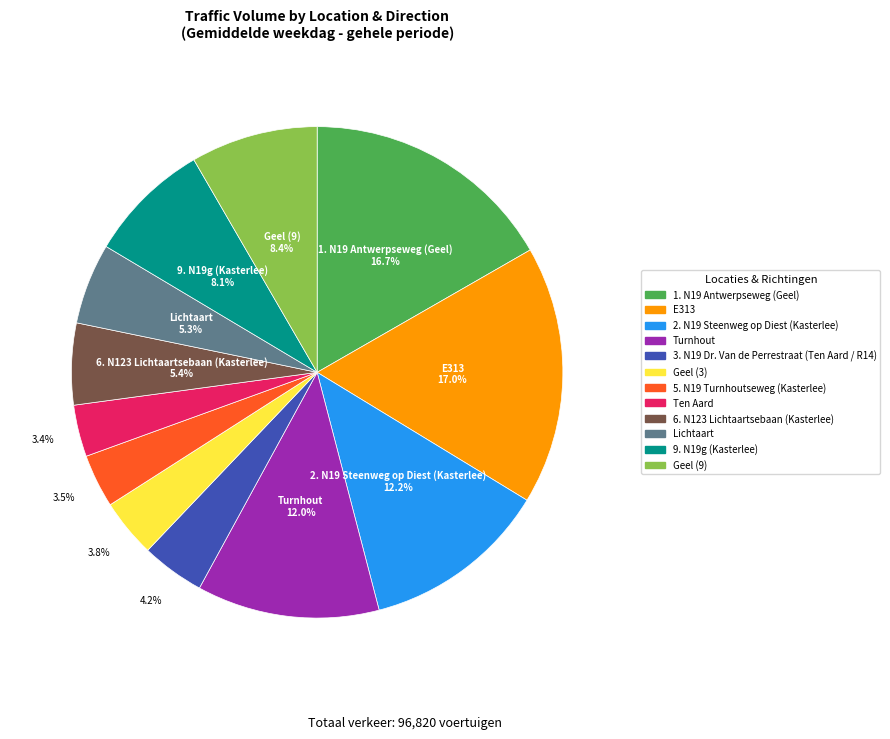

Approximately how many times larger is the value at 1. N19 Antwerpseweg (Geel) compared to Geel (3)?

4.4